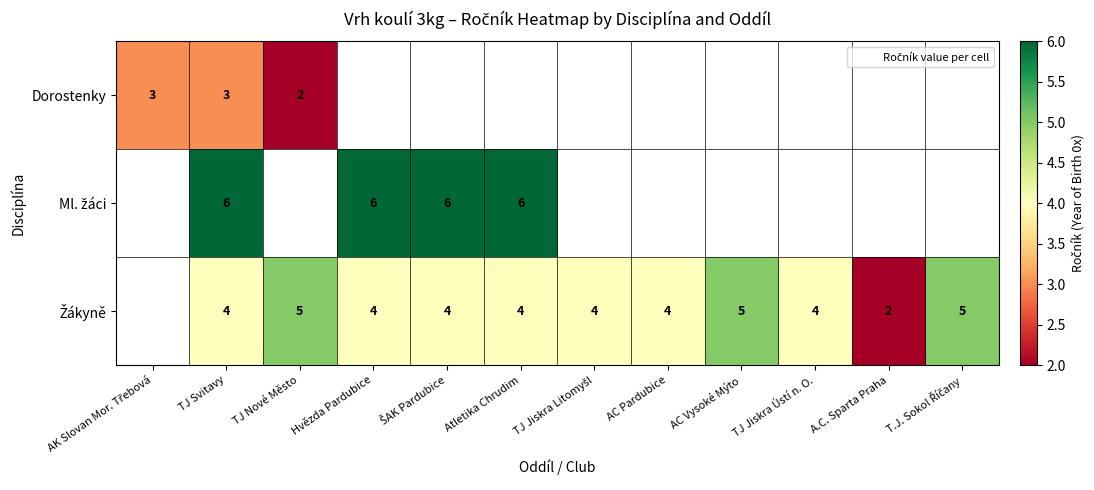

Where does the Žákyně series first go above 2?

TJ Svitavy